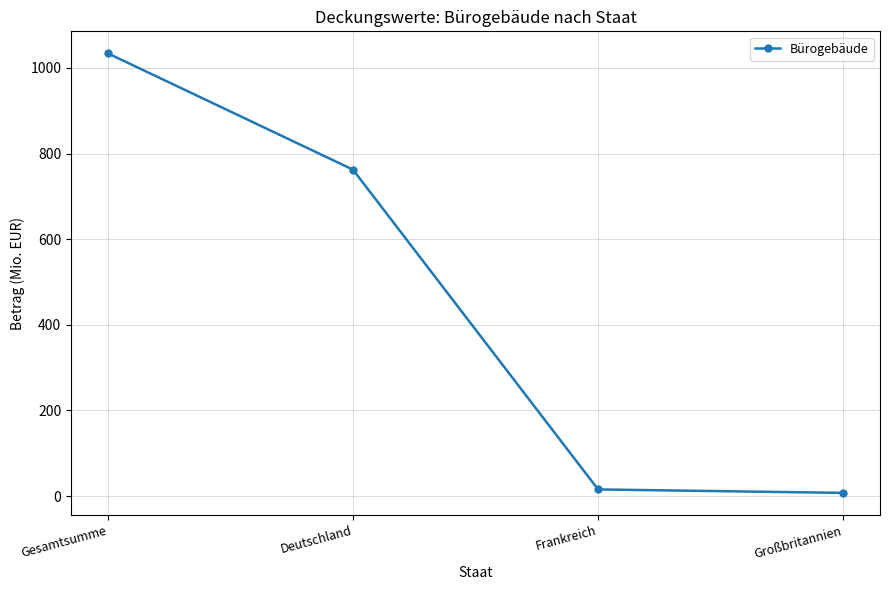

Does the chart display data point markers on the line(s)?

Yes